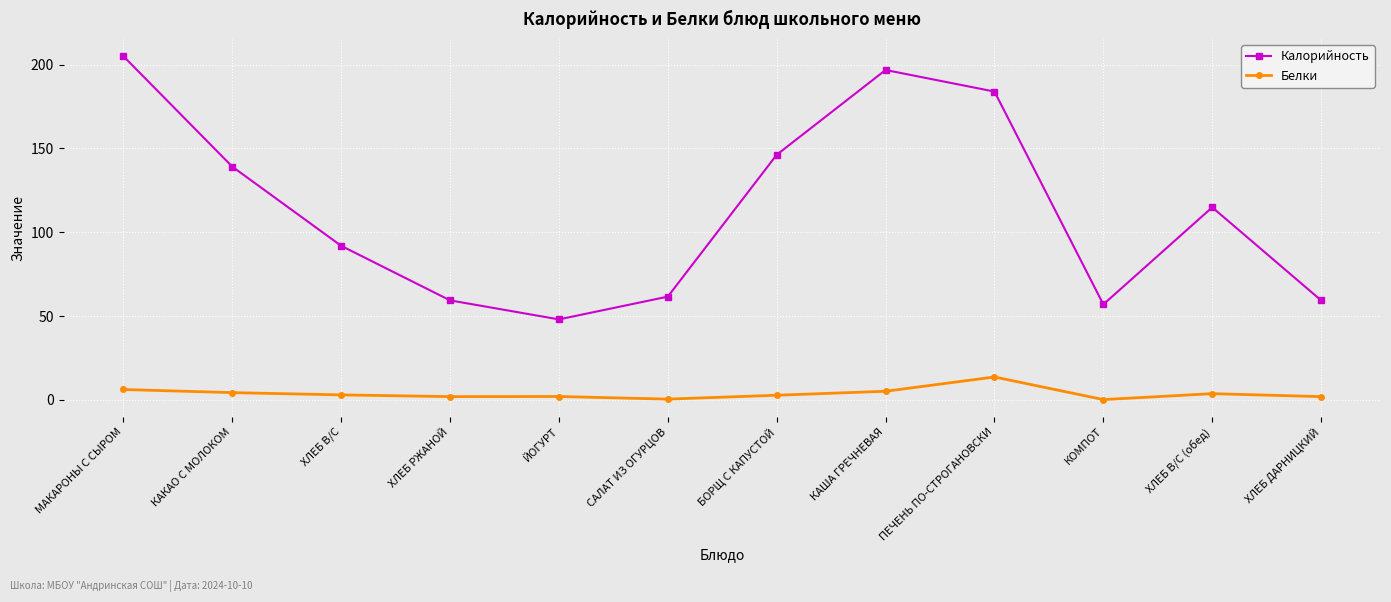

How many interior local valleys does the Калорийность series have?

2